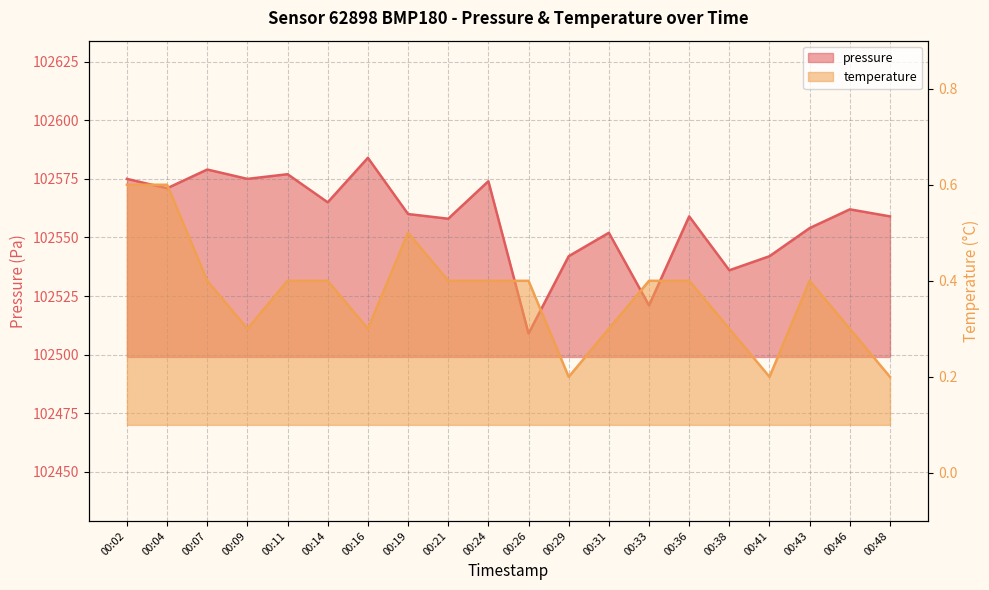

True or false: pressure and temperature intersect in this chart.

False